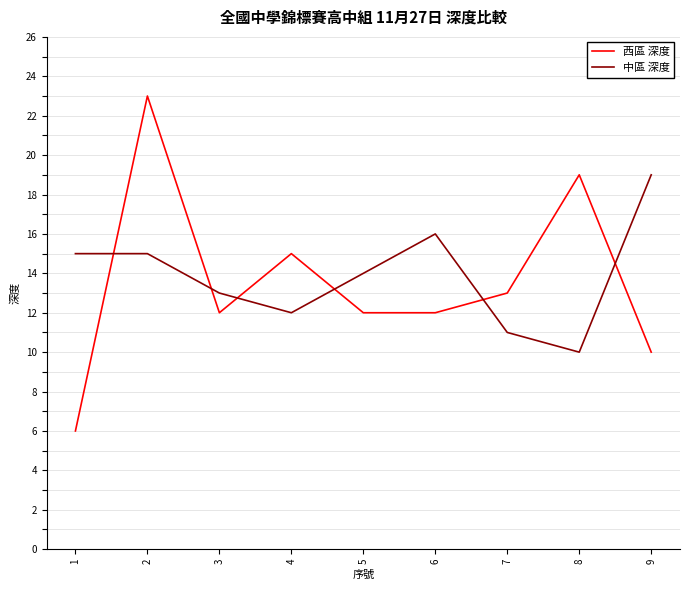

What is the approximate value of 西區 深度 at 9, to the nearest 5?

10